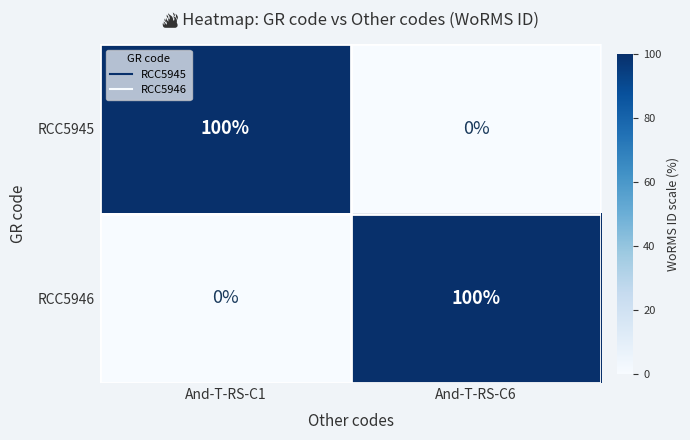

What is the difference between the maximum and minimum values in the RCC5946 series?

100